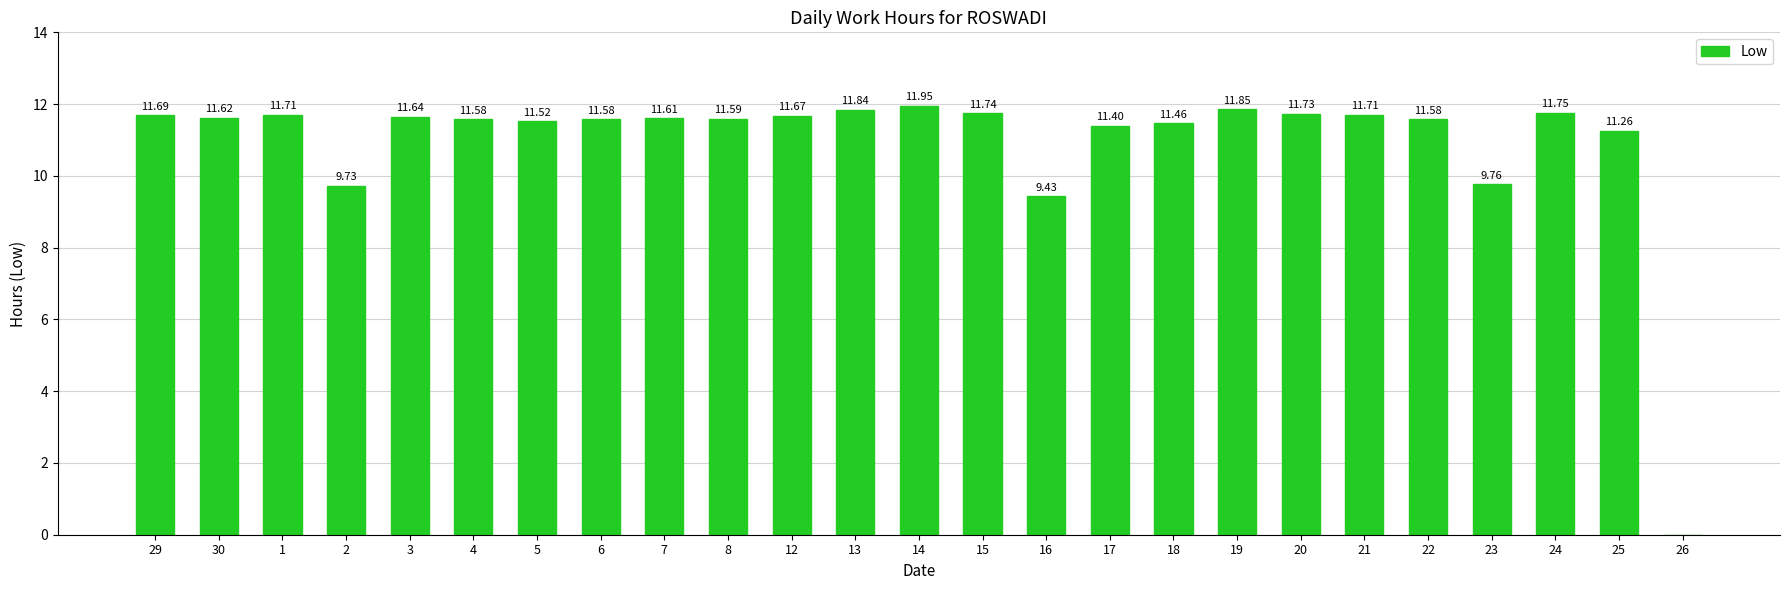

Between 22 and 18, which is larger?

22